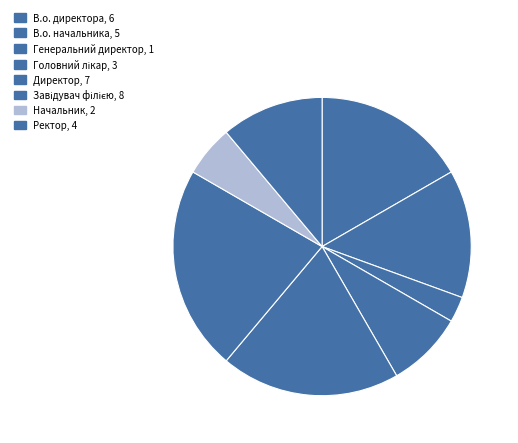

How many segments does this pie chart have?

8